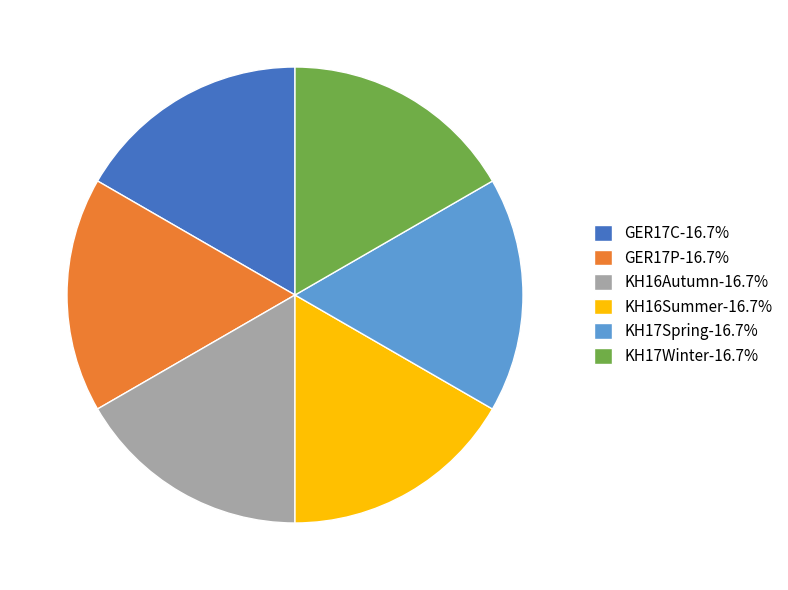

Does any single category account for the majority?

No